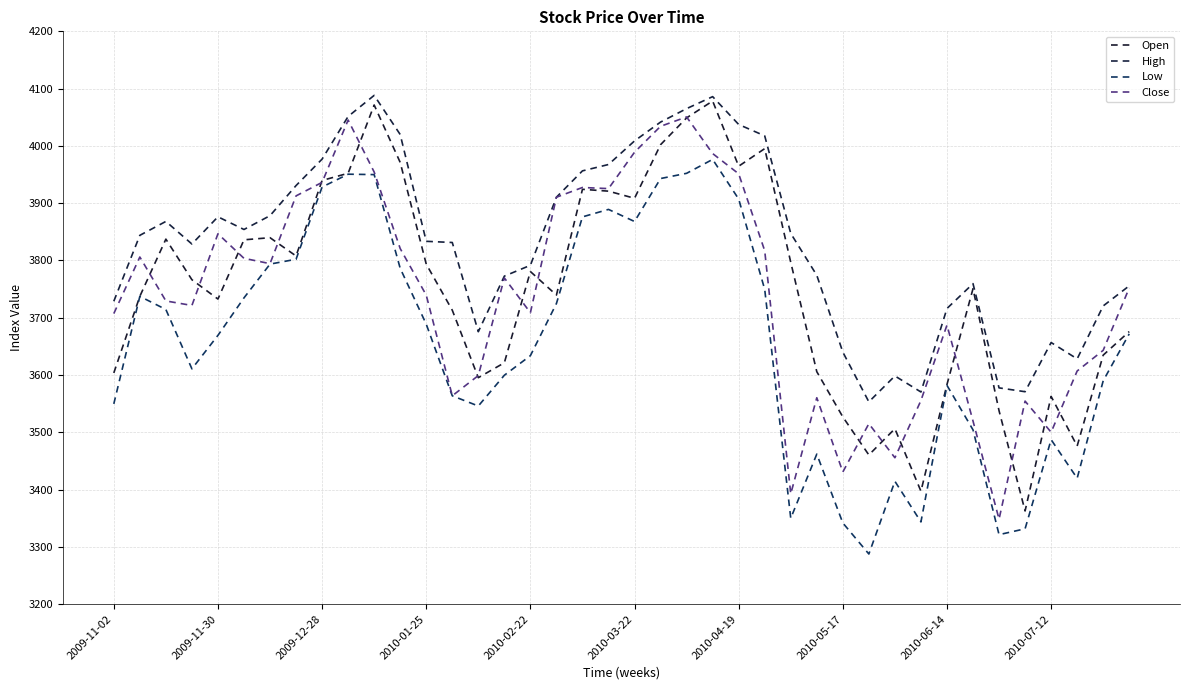

At which label is Low closest to 3631?

2010-02-22